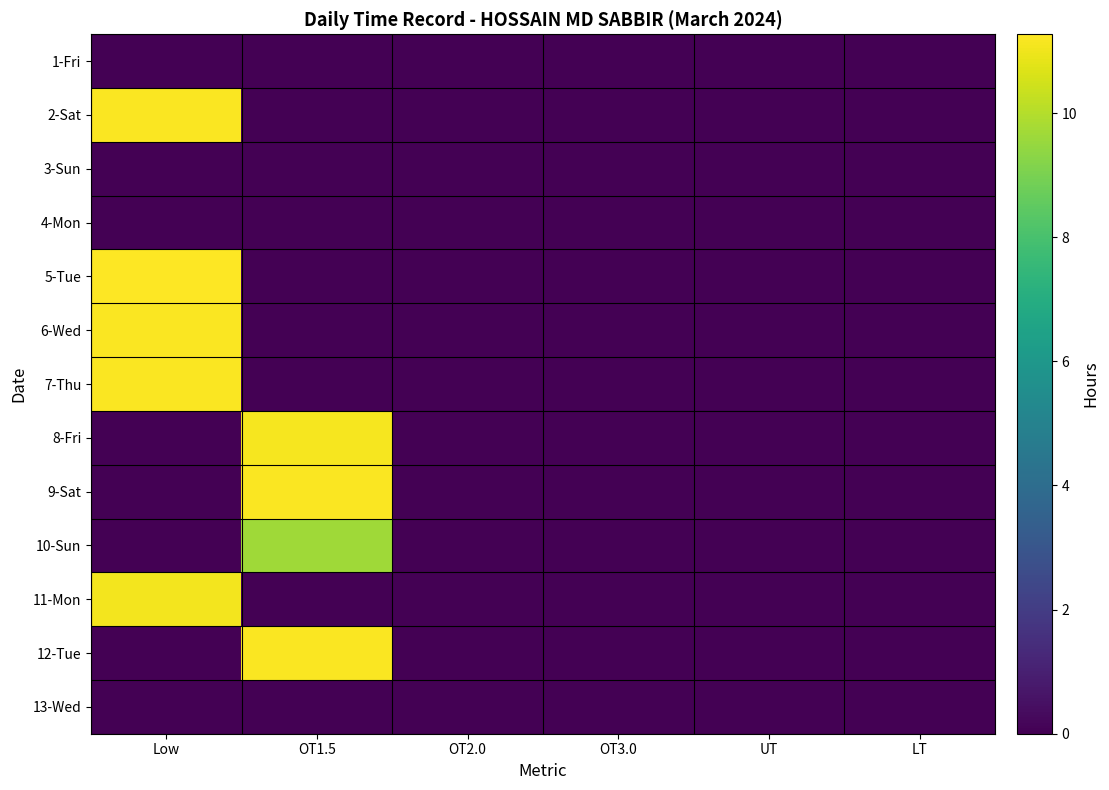

Reading right to left, transcribe all the data shown in this chart.

1-Fri: LT=0.0	UT=0.0	OT3.0=0.0	OT2.0=0.0	OT1.5=0.0	Low=0.0
2-Sat: LT=0.0	UT=0.0	OT3.0=0.0	OT2.0=0.0	OT1.5=0.0	Low=11.2
3-Sun: LT=0.0	UT=0.0	OT3.0=0.0	OT2.0=0.0	OT1.5=0.0	Low=0.0
4-Mon: LT=0.0	UT=0.0	OT3.0=0.0	OT2.0=0.0	OT1.5=0.0	Low=0.0
5-Tue: LT=0.0	UT=0.0	OT3.0=0.0	OT2.0=0.0	OT1.5=0.0	Low=11.3
6-Wed: LT=0.0	UT=0.0	OT3.0=0.0	OT2.0=0.0	OT1.5=0.0	Low=11.2
7-Thu: LT=0.0	UT=0.0	OT3.0=0.0	OT2.0=0.0	OT1.5=0.0	Low=11.2
8-Fri: LT=0.0	UT=0.0	OT3.0=0.0	OT2.0=0.0	OT1.5=11.1	Low=0.0
9-Sat: LT=0.0	UT=0.0	OT3.0=0.0	OT2.0=0.0	OT1.5=11.2	Low=0.0
10-Sun: LT=0.0	UT=0.0	OT3.0=0.0	OT2.0=0.0	OT1.5=9.7	Low=0.0
11-Mon: LT=0.0	UT=0.0	OT3.0=0.0	OT2.0=0.0	OT1.5=0.0	Low=11.1
12-Tue: LT=0.0	UT=0.0	OT3.0=0.0	OT2.0=0.0	OT1.5=11.2	Low=0.0
13-Wed: LT=0.0	UT=0.0	OT3.0=0.0	OT2.0=0.0	OT1.5=0.0	Low=0.0